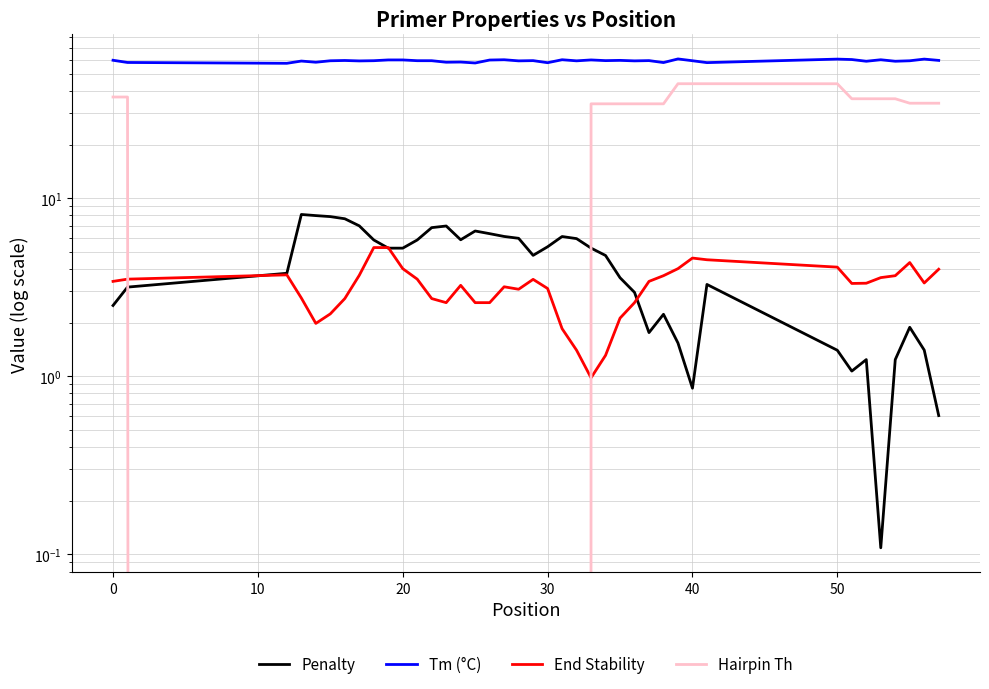

True or false: Hairpin Th and Penalty intersect in this chart.

True